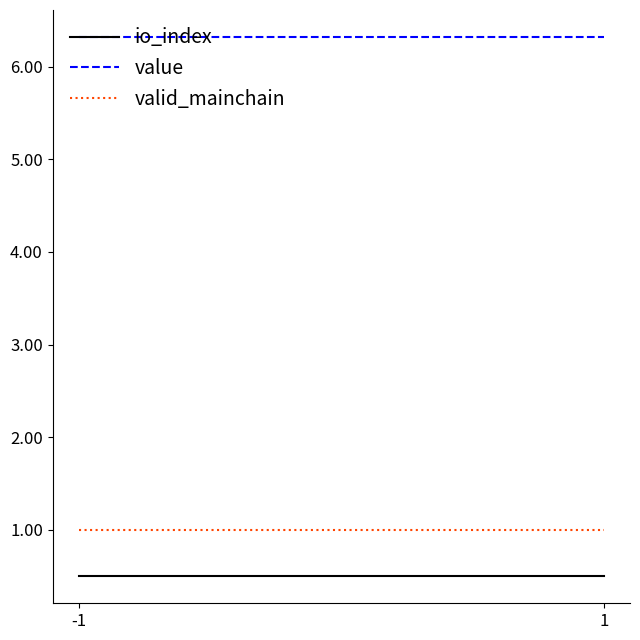

What is the maximum value for io_index?

0.5